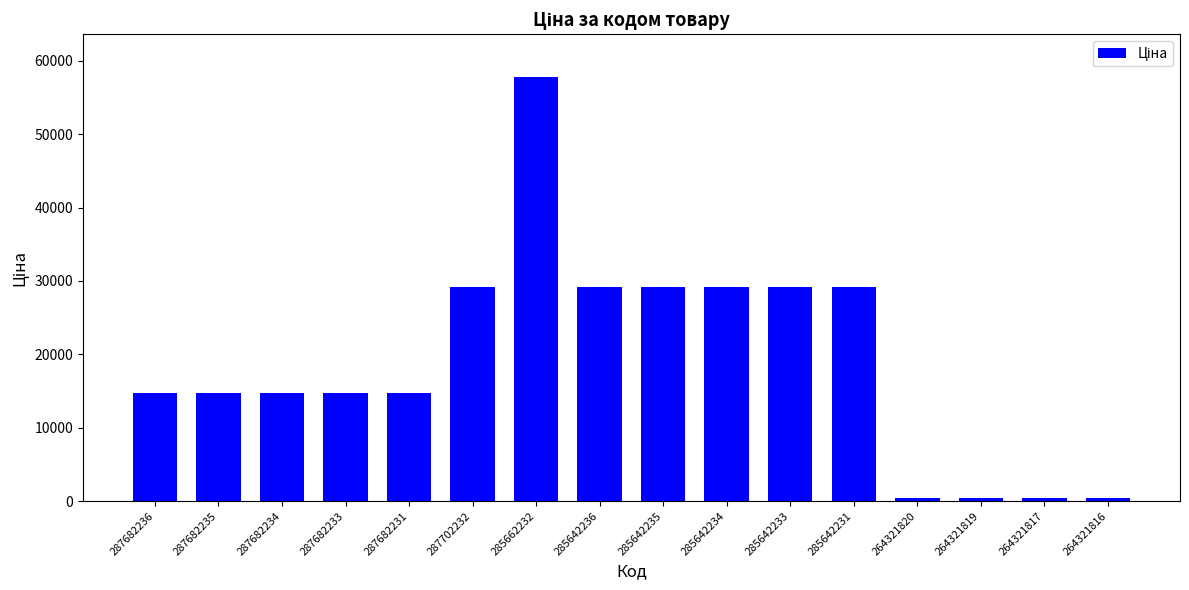

What position from the left is 287702232?

6